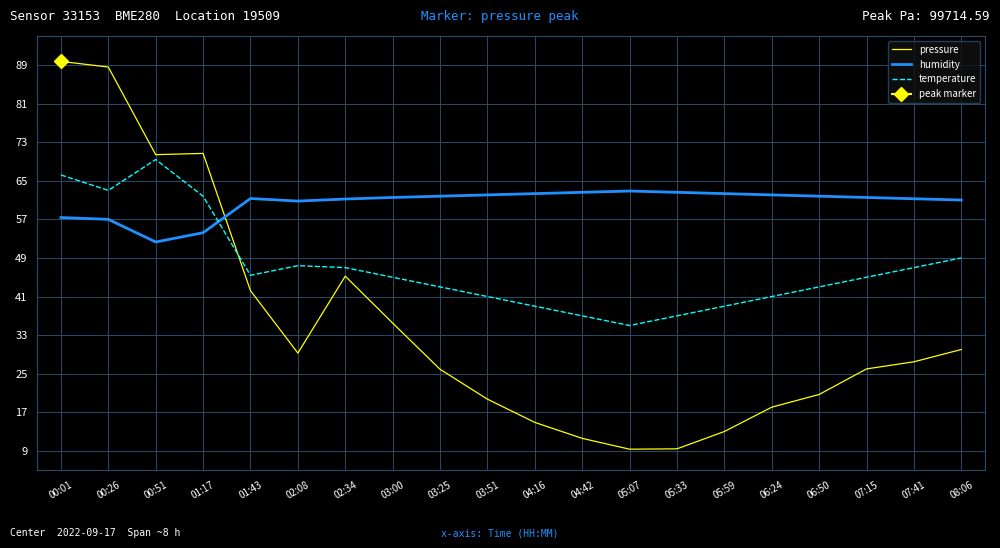

What is the difference between the pressure values at 05:33 and 06:24?

8.6